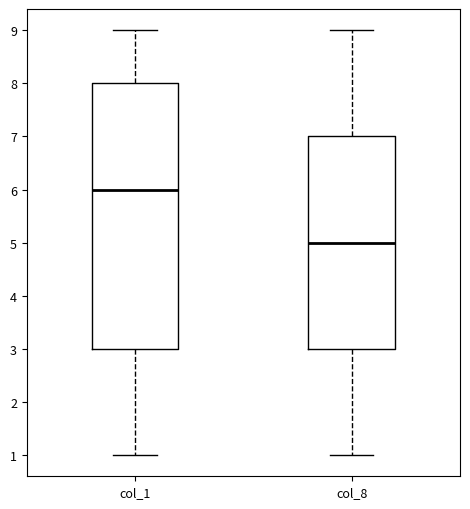

Reading left to right, transcribe this box plot: for each box, give where its median line is, the range the box spans, and where its two whiskers end, as read against the y-axis. The values are not printed on the chart, so give them approximately, as read against the axis.

col_1: median 6, box 3 to 8, whiskers 1 to 9
col_8: median 5, box 3 to 7, whiskers 1 to 9